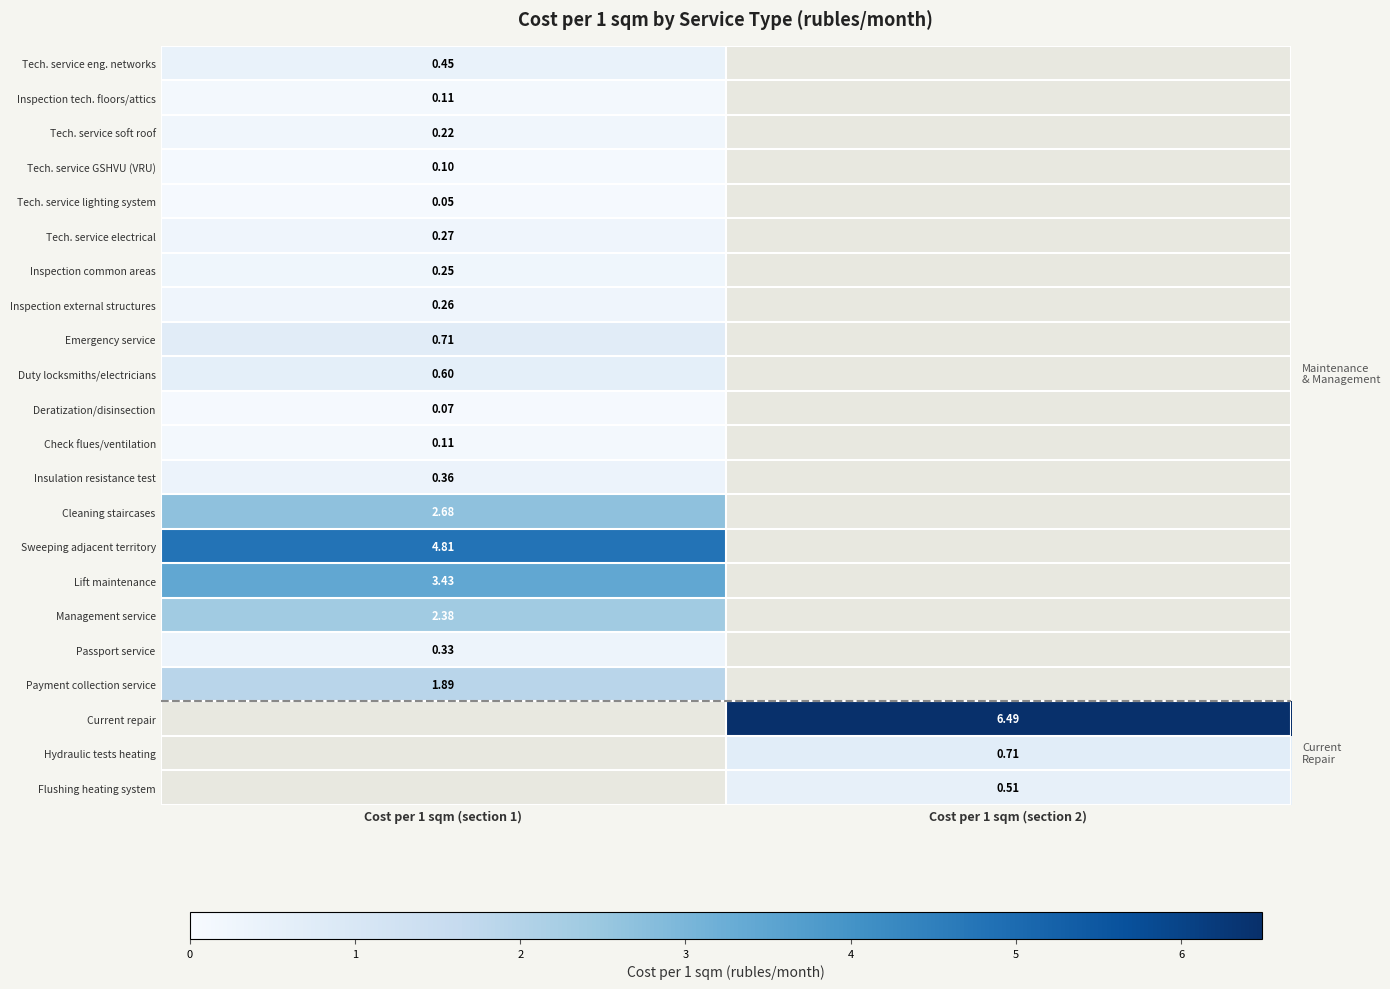

Rank the categories by Inspection tech. floors/attics value from lowest to highest.

Cost per 1 sqm (section 1), Cost per 1 sqm (section 2)